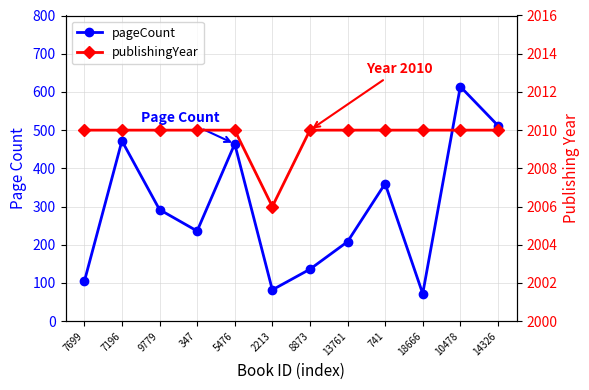

What is the minimum value for pageCount?

72